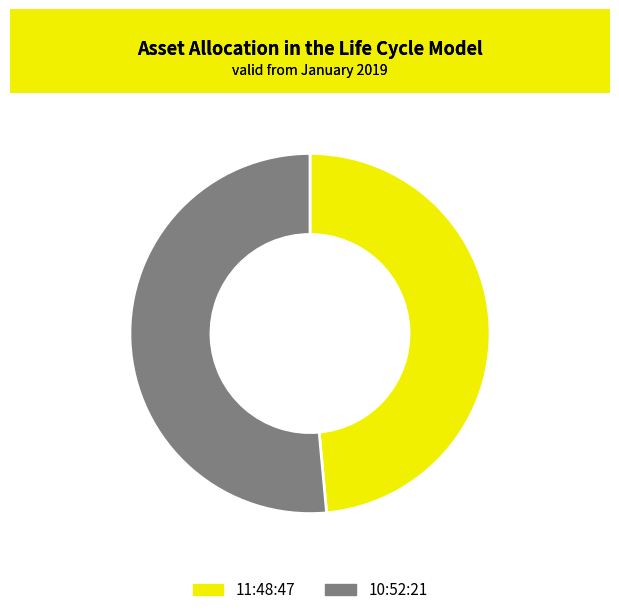

Is it true that 10:52:21 is 59% of the pie?

False